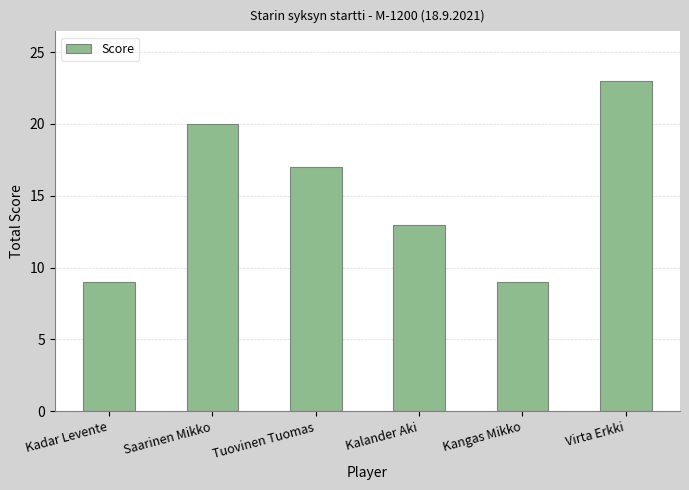

What is the label of the 6th bar from the left?

Virta Erkki